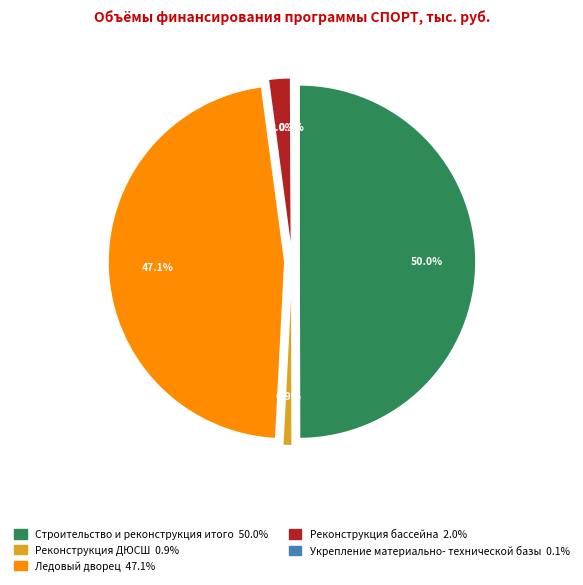

How many slices are in this pie chart?

5